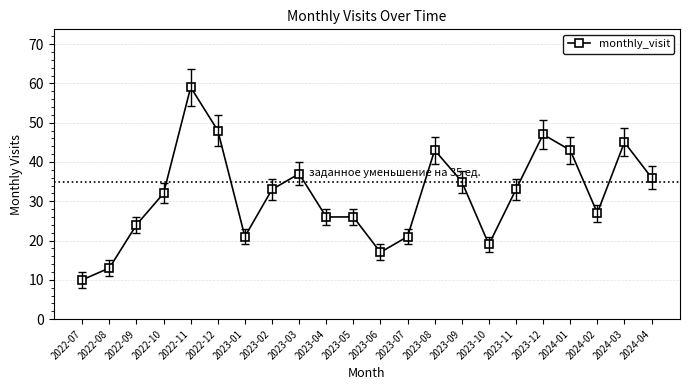

Reading left to right, list all the values displayed in this chart.

10	13	24	32	59	48	21	33	37	26	26	17	21	43	35	19	33	47	43	27	45	36